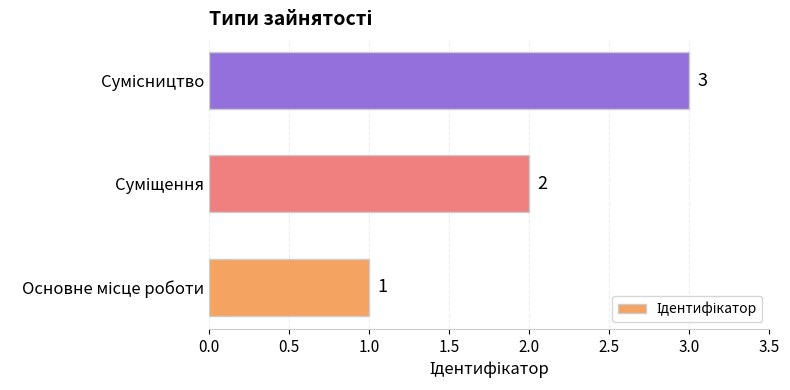

What is the greatest value displayed?

3